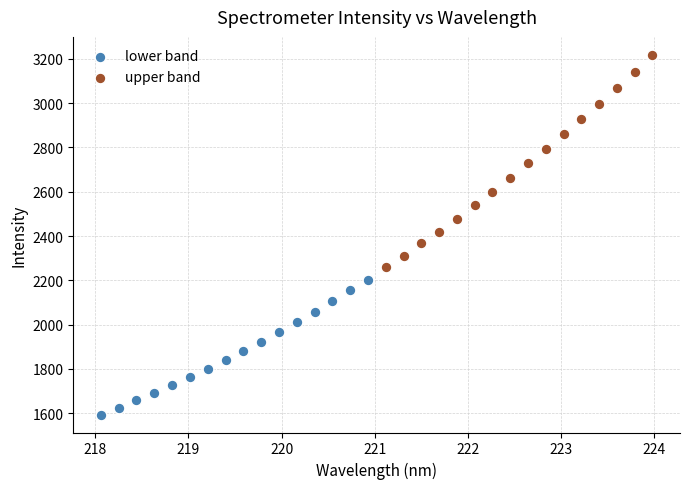

Which series contains the lowest Y value?

lower band